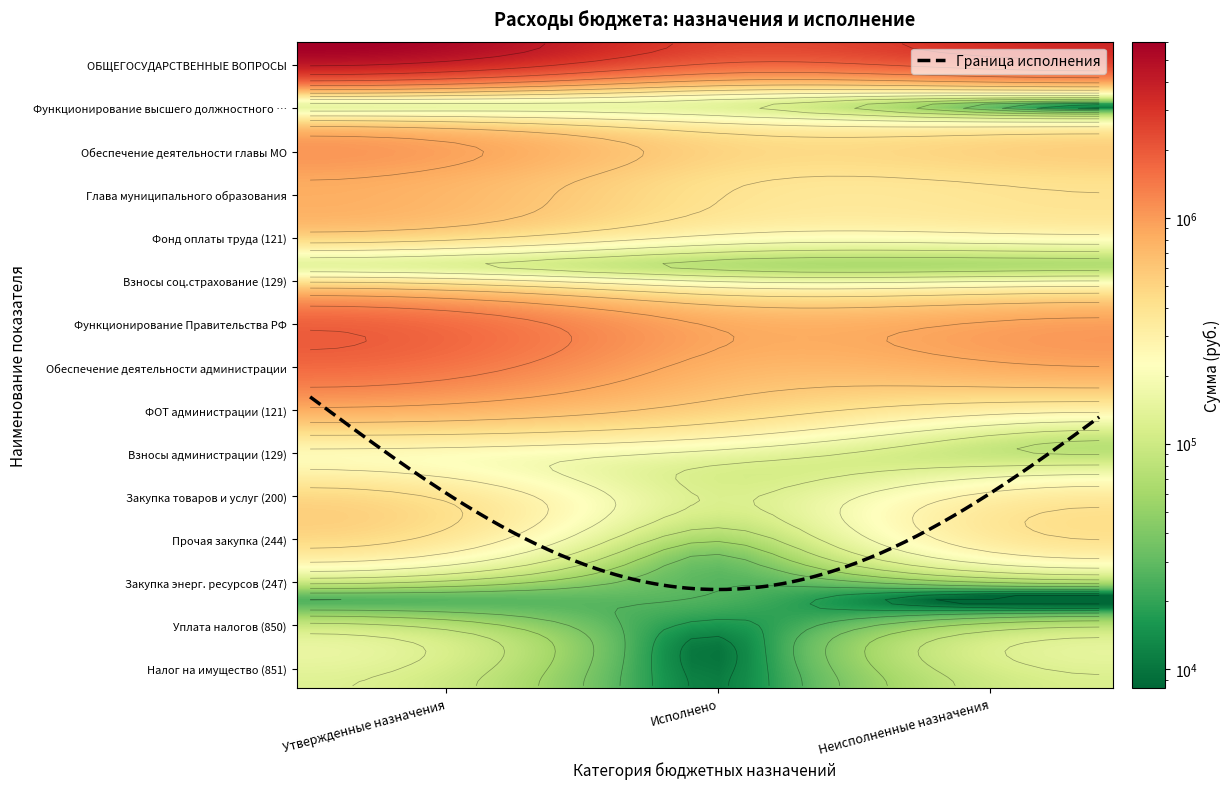

At how many categories does at least one series exceed 834137?

3